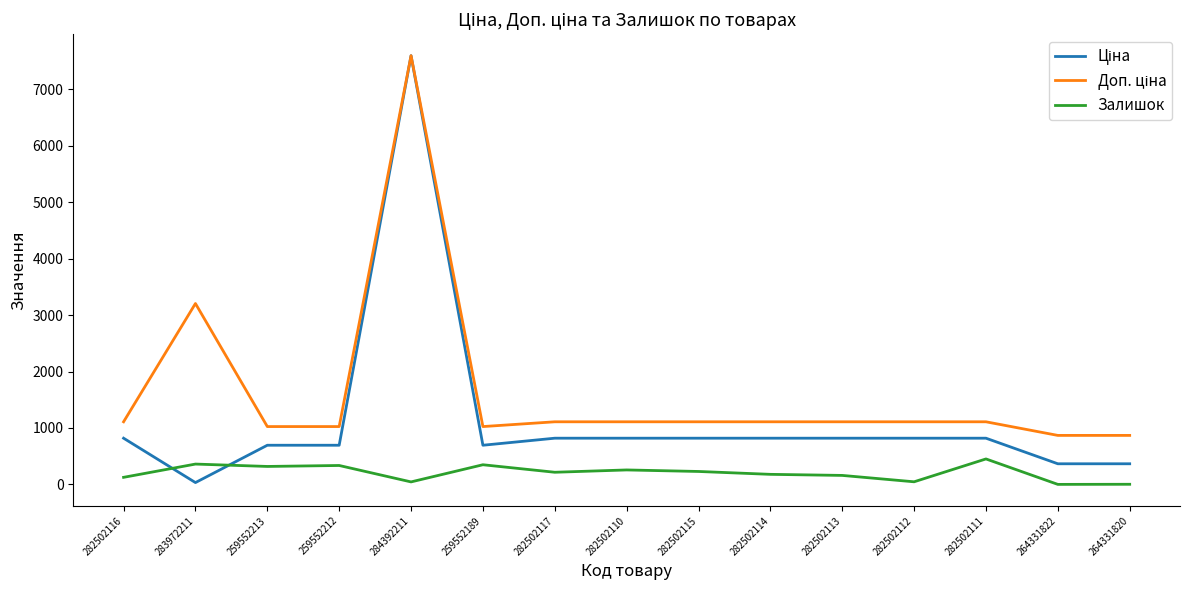

Count the number of categories in the chart.

15